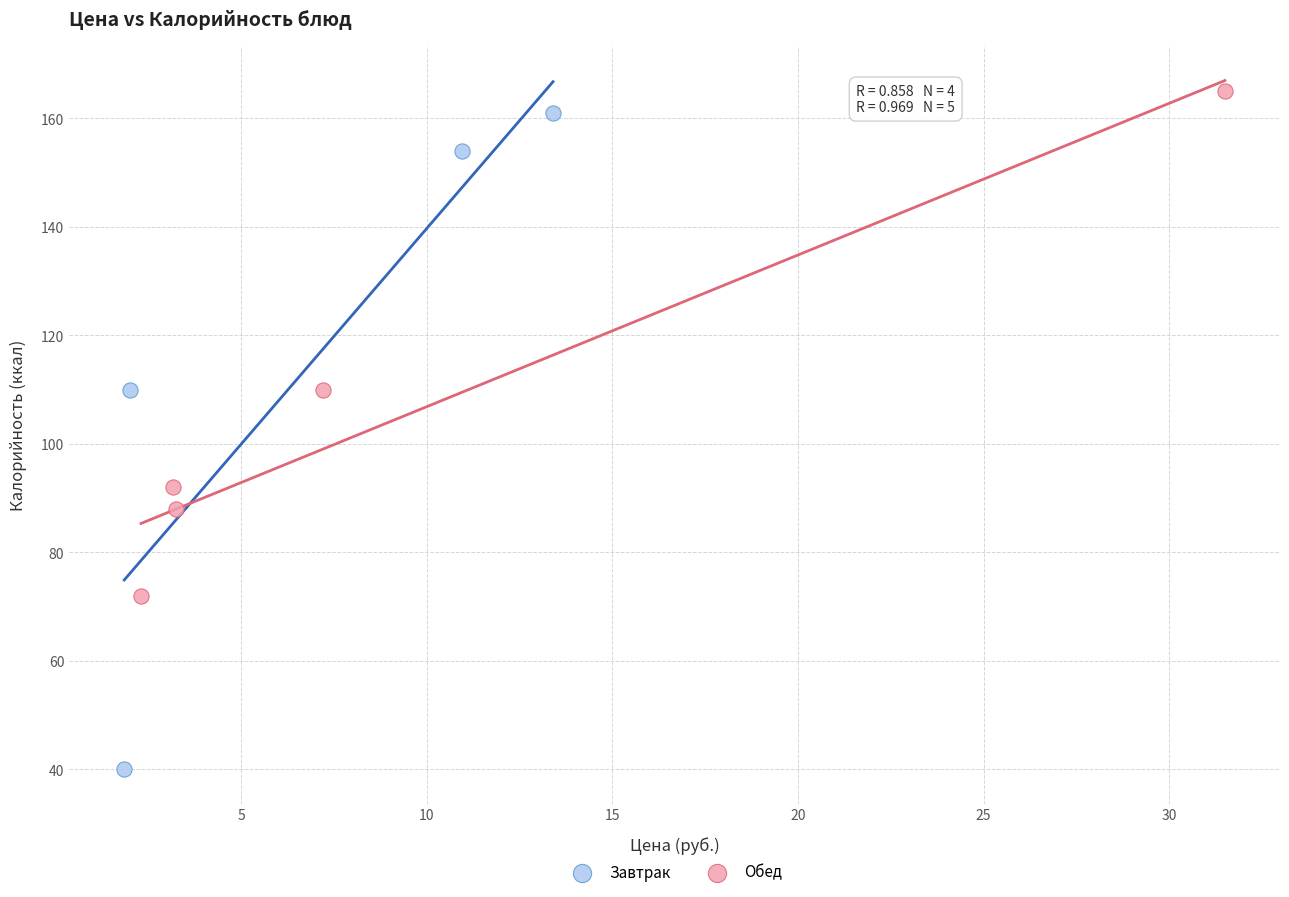

Which series reaches the minimum Y coordinate?

Завтрак